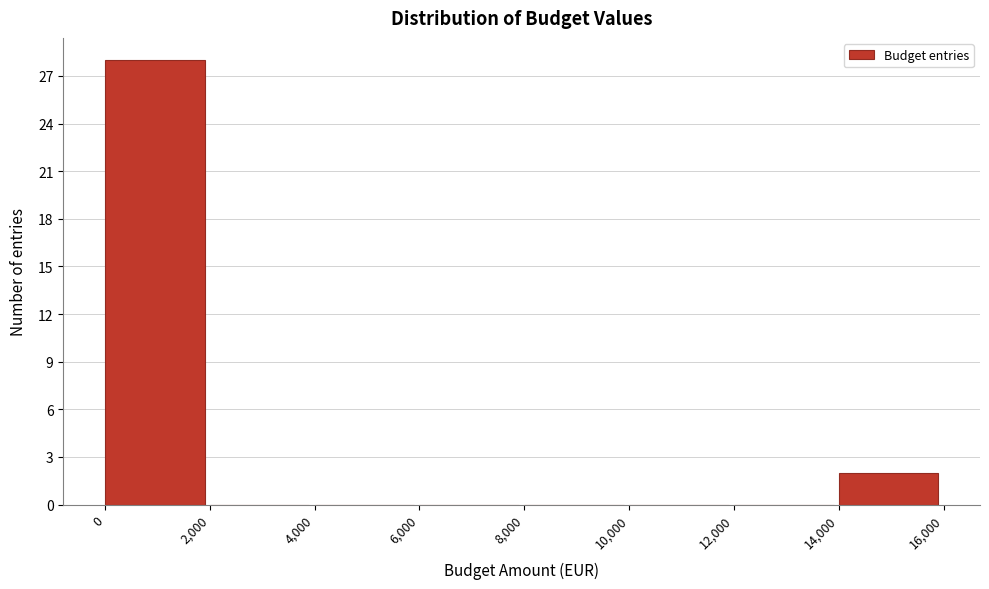

Over which range of the x-axis is the bar tallest?

0 to 2,000